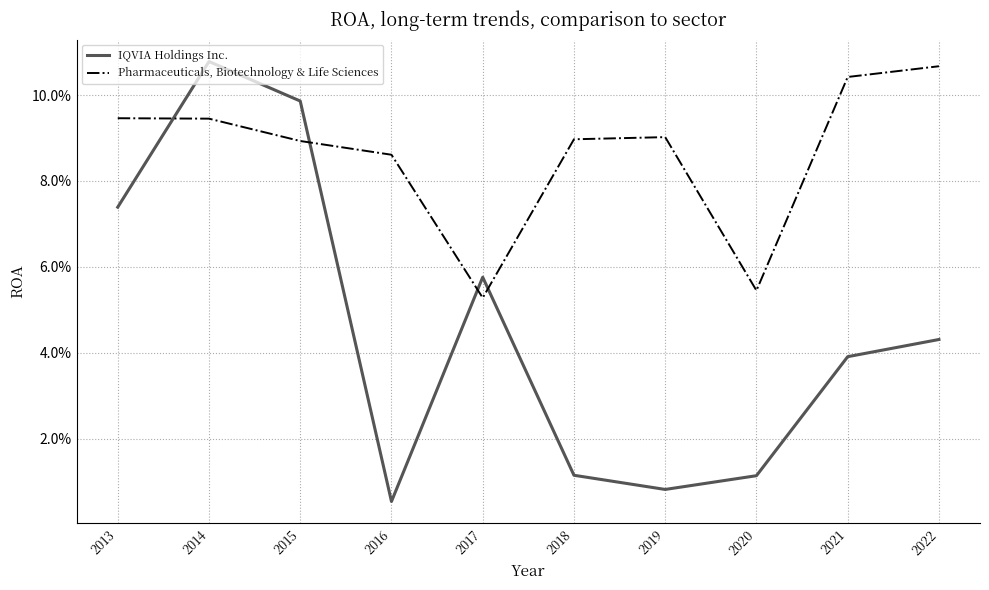

What are all the series names shown in the legend?

IQVIA Holdings Inc., Pharmaceuticals, Biotechnology & Life Sciences